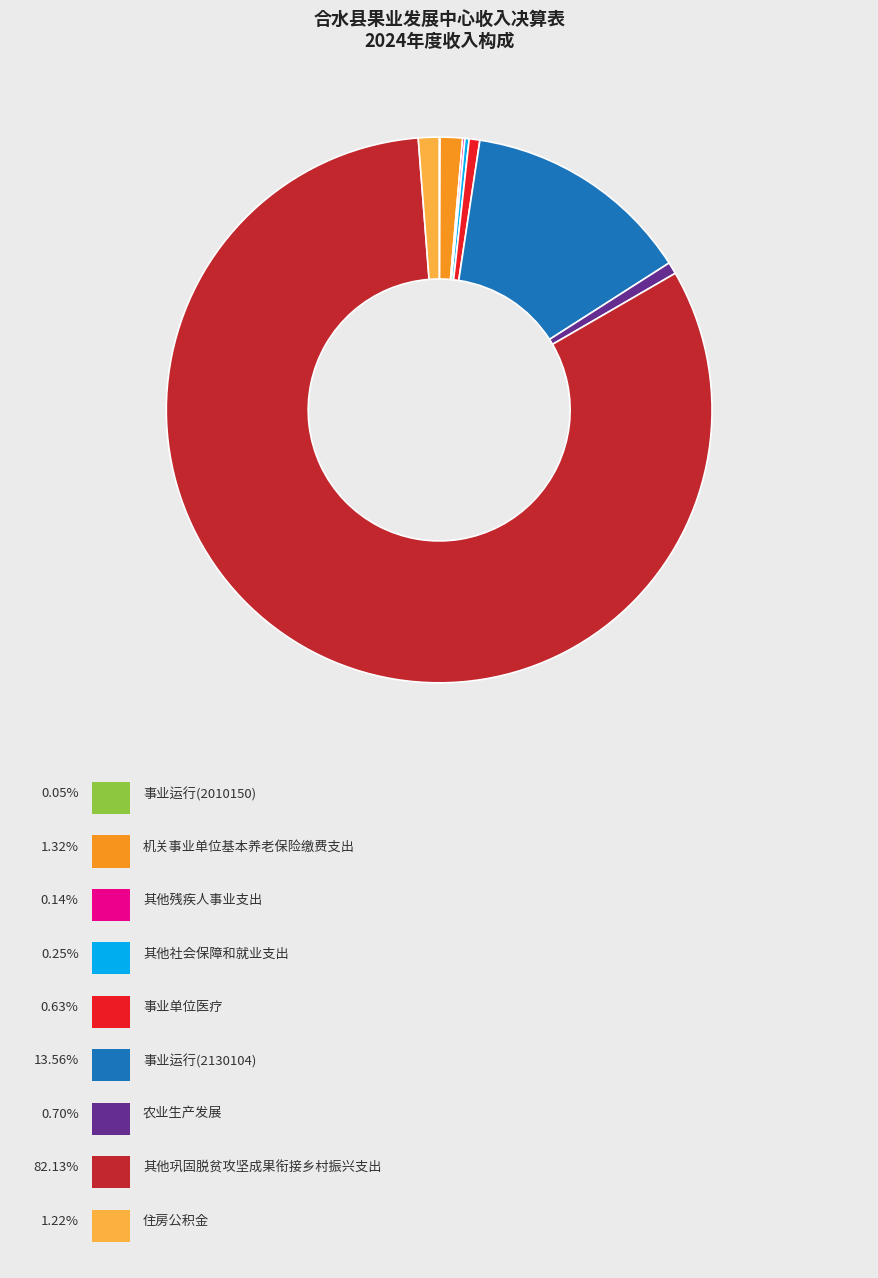

Does any single category account for the majority?

Yes